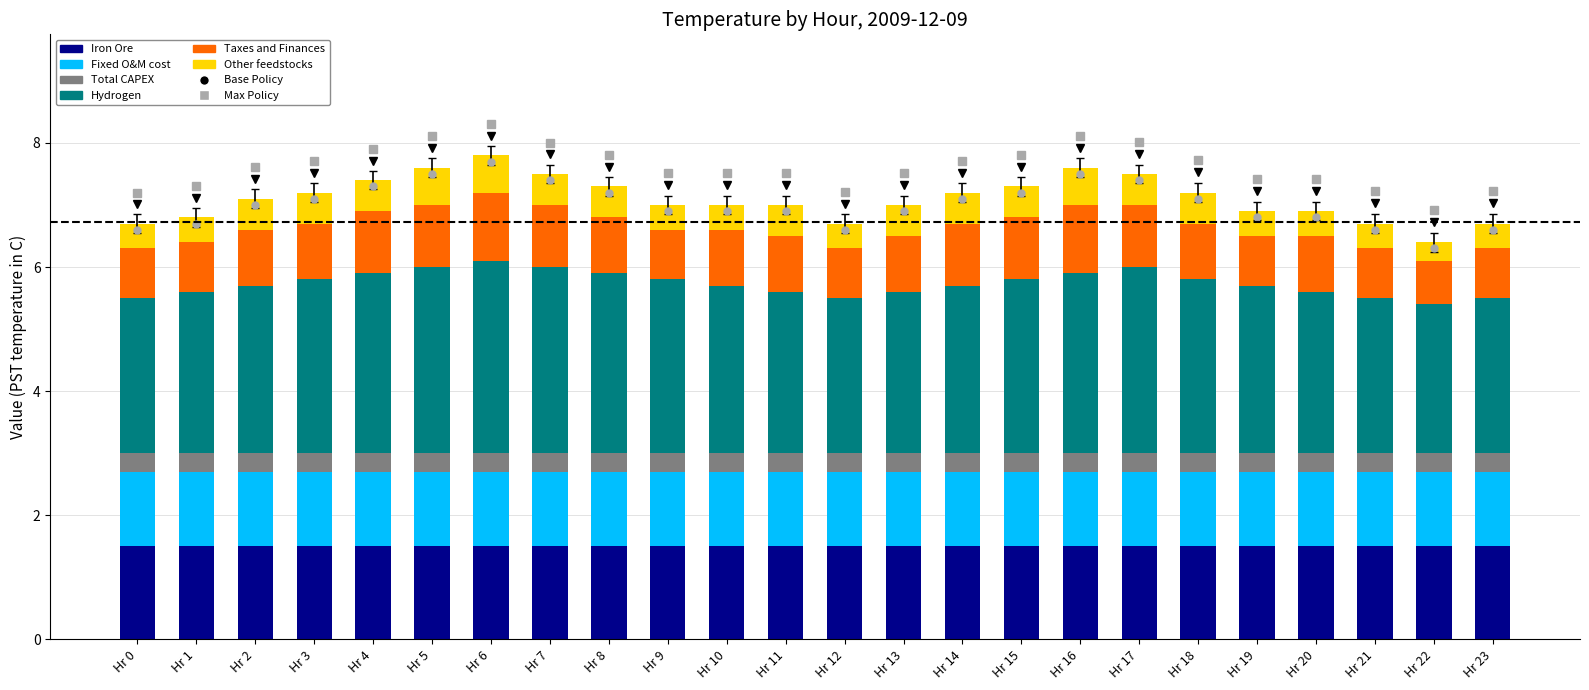

What is the total value across all series at Hr 17?

7.5